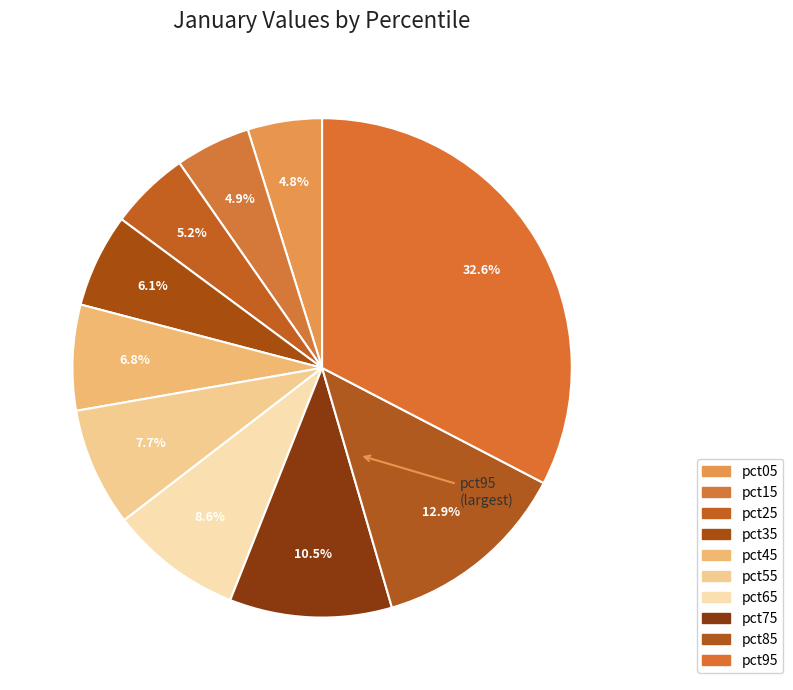

Is there any slice that represents more than half of the pie?

No